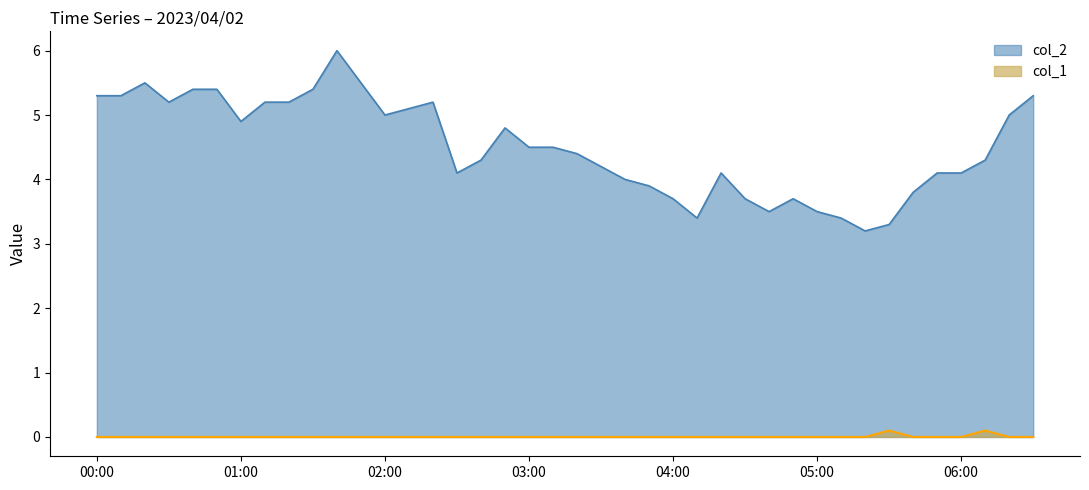

What is the greatest value displayed?

6.0